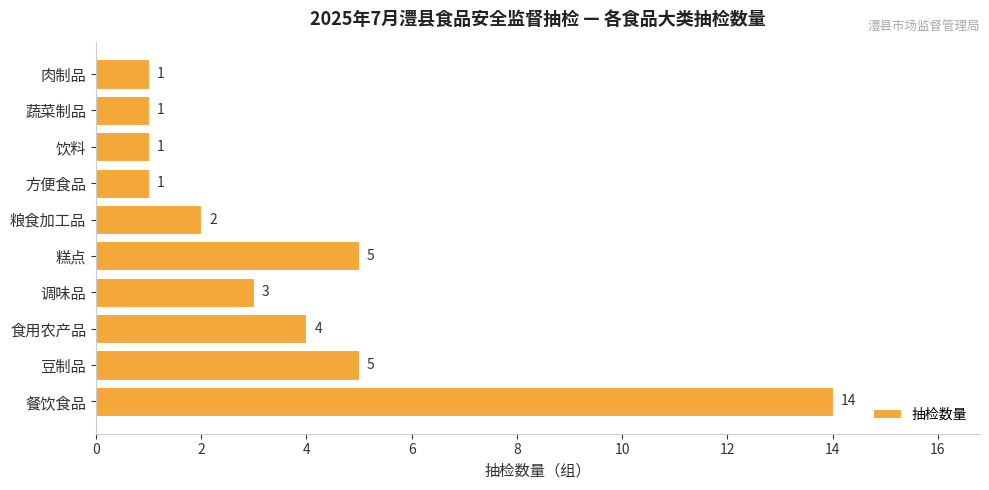

True or false: the data shows 1 at 肉制品.

True